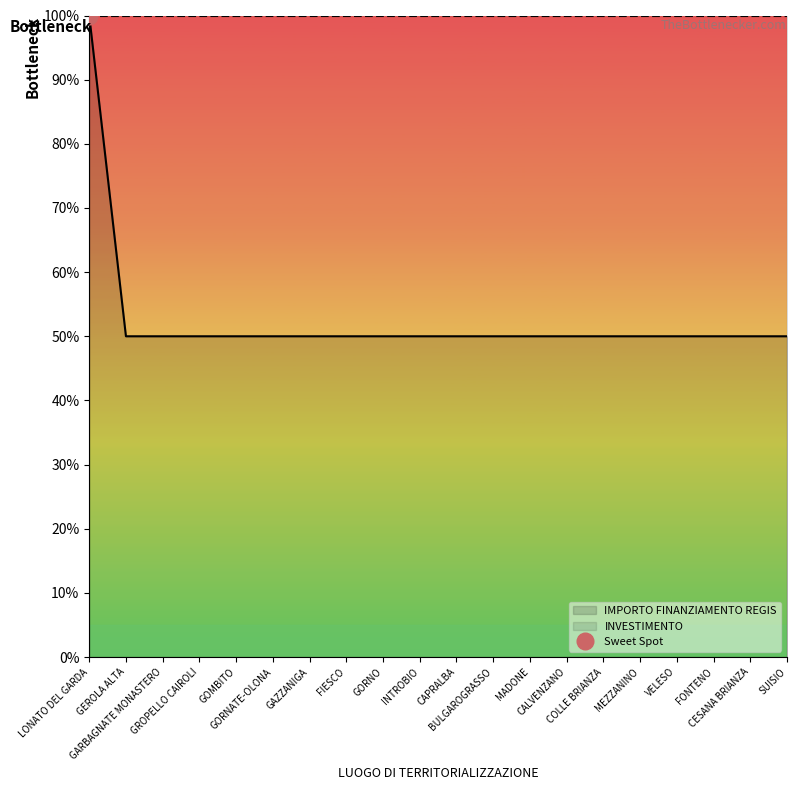

Reading left to right, what are all the values shown in this chart?

LONATO DEL GARDA=100	GEROLA ALTA=50	GARBAGNATE MONASTERO=50	GROPELLO CAIROLI=50	GOMBITO=50	GORNATE-OLONA=50	GAZZANIGA=50	FIESCO=50	GORNO=50	INTROBIO=50	CAPRALBA=50	BULGAROGRASSO=50	MADONE=50	CALVENZANO=50	COLLE BRIANZA=50	MEZZANINO=50	VELESO=50	FONTENO=50	CESANA BRIANZA=50	SUISIO=50